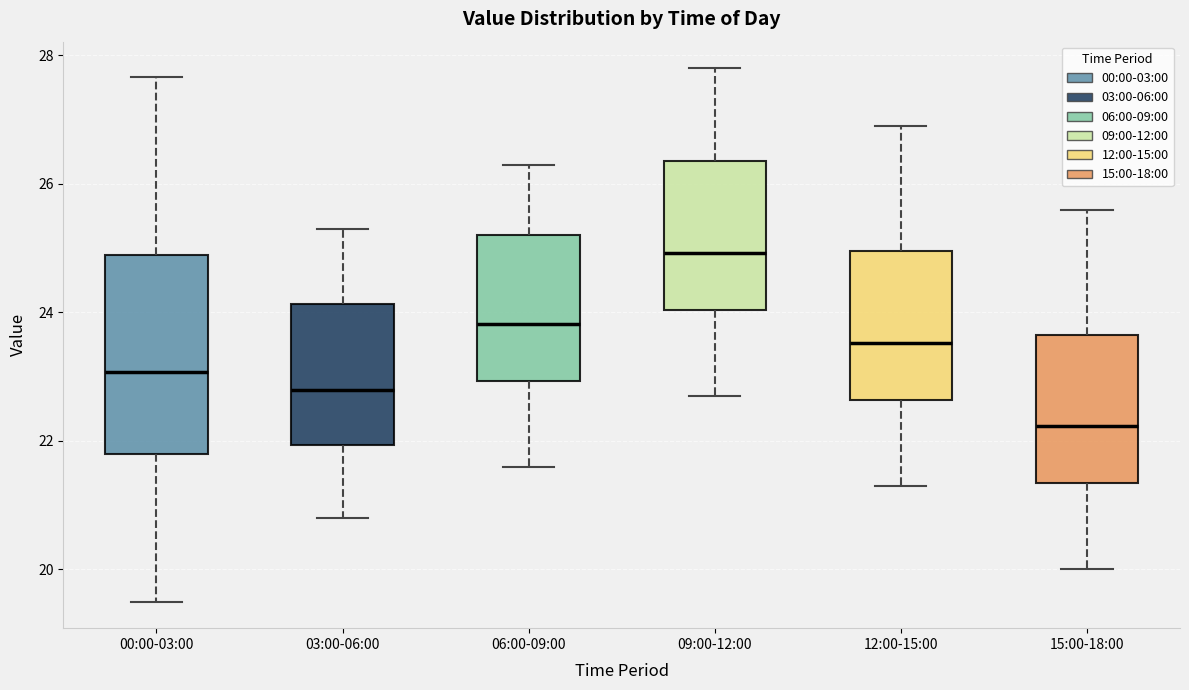

Where does the median line of the box for 12:00-15:00 sit on the y-axis? The values are not printed on the chart, so give them approximately, as read against the axis.

23.6